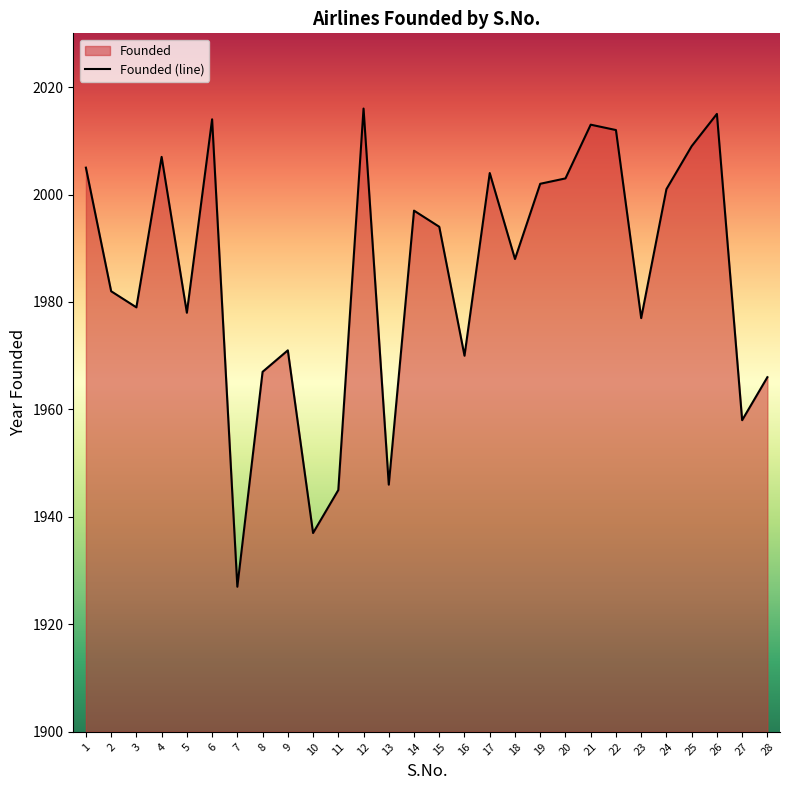

List the labels in order of value, largest first.

12, 26, 6, 21, 22, 25, 4, 1, 17, 20, 19, 24, 14, 15, 18, 2, 3, 5, 23, 9, 16, 8, 28, 27, 13, 11, 10, 7